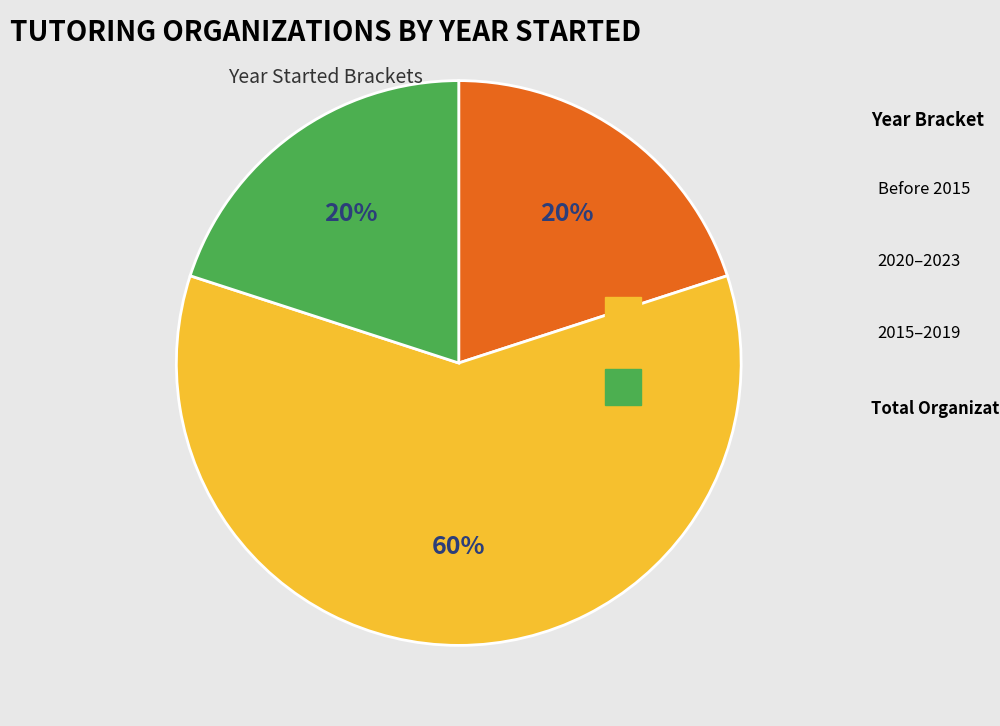

Does any single category account for the majority?

Yes